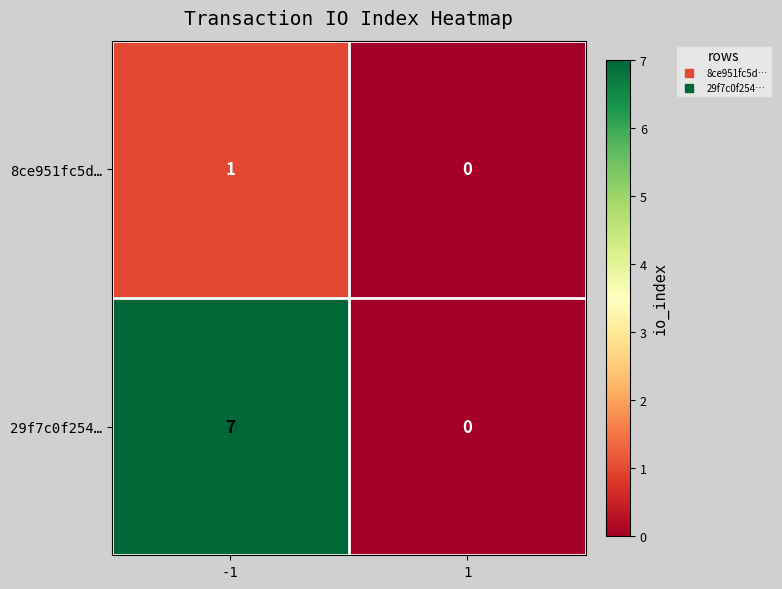

True or false: 29f7c0f254… has a value of 2 at 1.

False